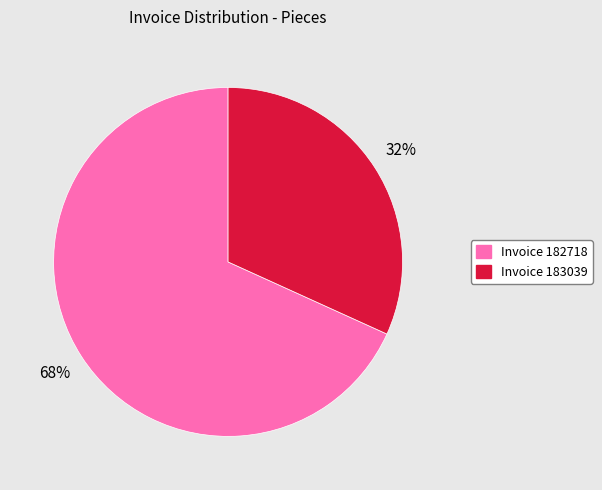

How many segments does this pie chart have?

2